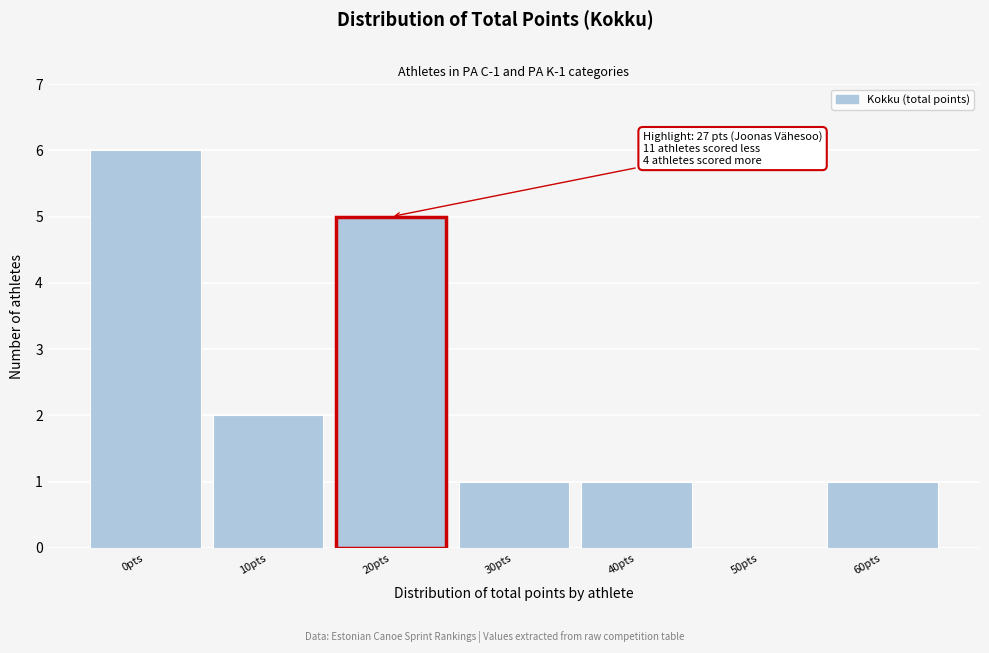

Reading left to right, extract all data points from this chart.

0pts=6	10pts=2	20pts=5	30pts=1	40pts=1	50pts=0	60pts=1